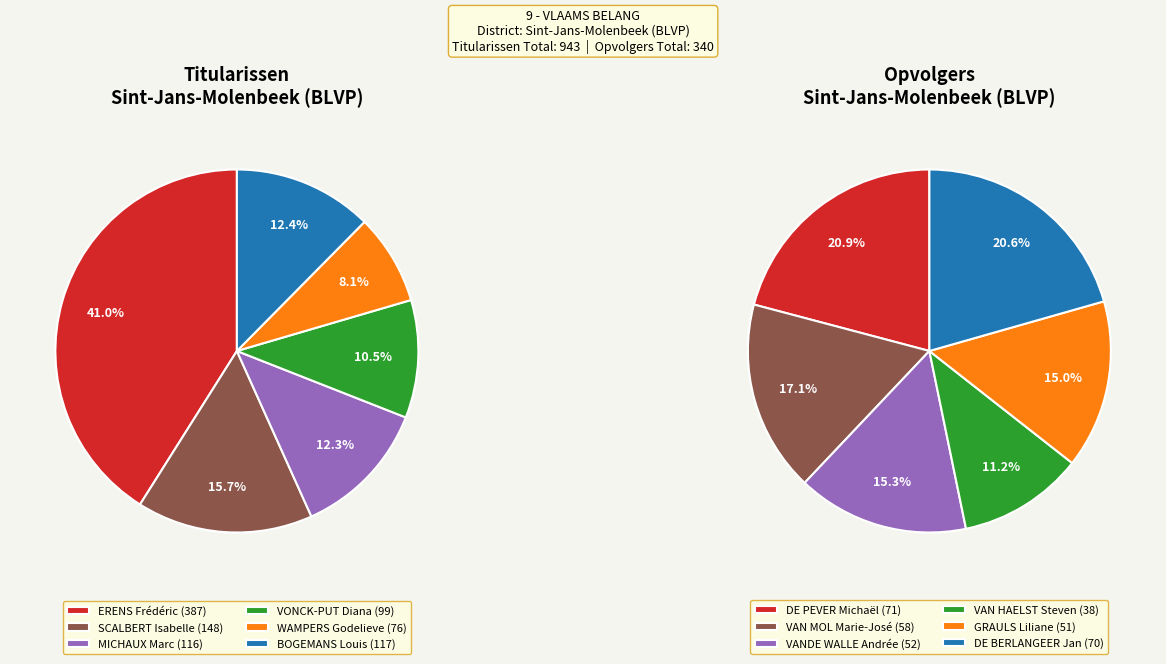

What is the difference between the highest and lowest values at 2?

64